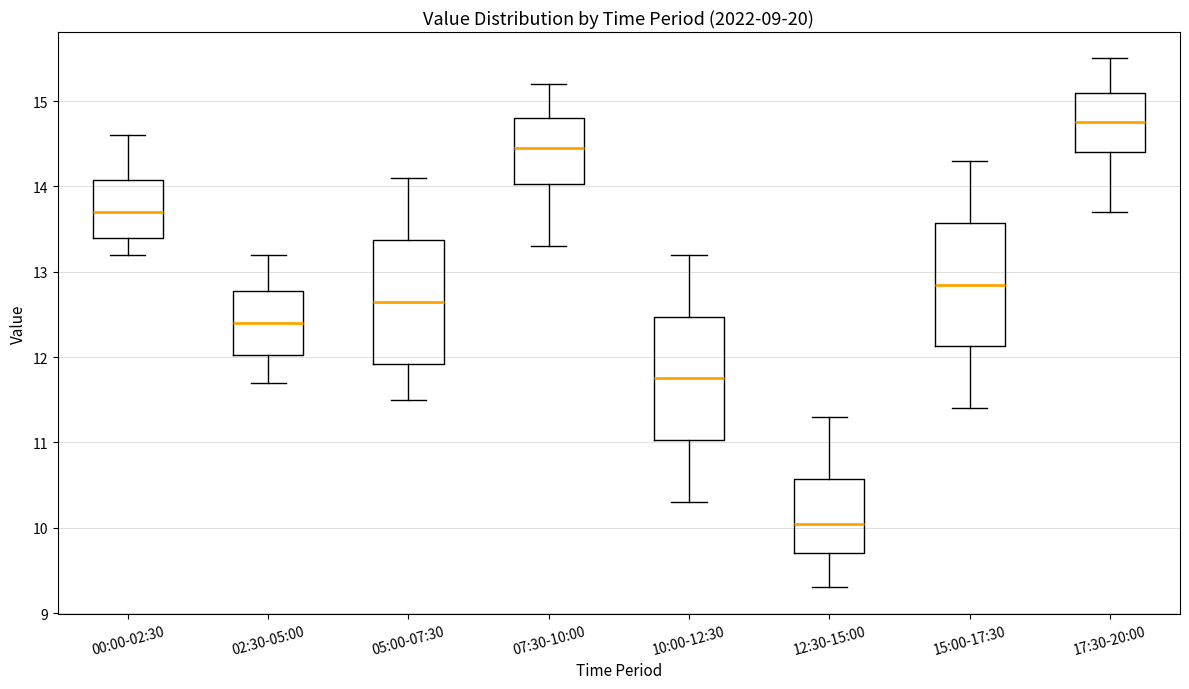

Reading left to right, transcribe this box plot: for each box, give where its median line is, the range the box spans, and where its two whiskers end, as read against the y-axis. The values are not printed on the chart, so give them approximately, as read against the axis.

00:00-02:30: median 13.7, box 13.4 to 14.1, whiskers 13.2 to 14.6
02:30-05:00: median 12.4, box 12.0 to 12.8, whiskers 11.7 to 13.2
05:00-07:30: median 12.7, box 11.9 to 13.4, whiskers 11.5 to 14.1
07:30-10:00: median 14.5, box 14.0 to 14.8, whiskers 13.3 to 15.2
10:00-12:30: median 11.8, box 11.0 to 12.5, whiskers 10.3 to 13.2
12:30-15:00: median 10.1, box 9.7 to 10.6, whiskers 9.3 to 11.3
15:00-17:30: median 12.9, box 12.1 to 13.6, whiskers 11.4 to 14.3
17:30-20:00: median 14.8, box 14.4 to 15.1, whiskers 13.7 to 15.5